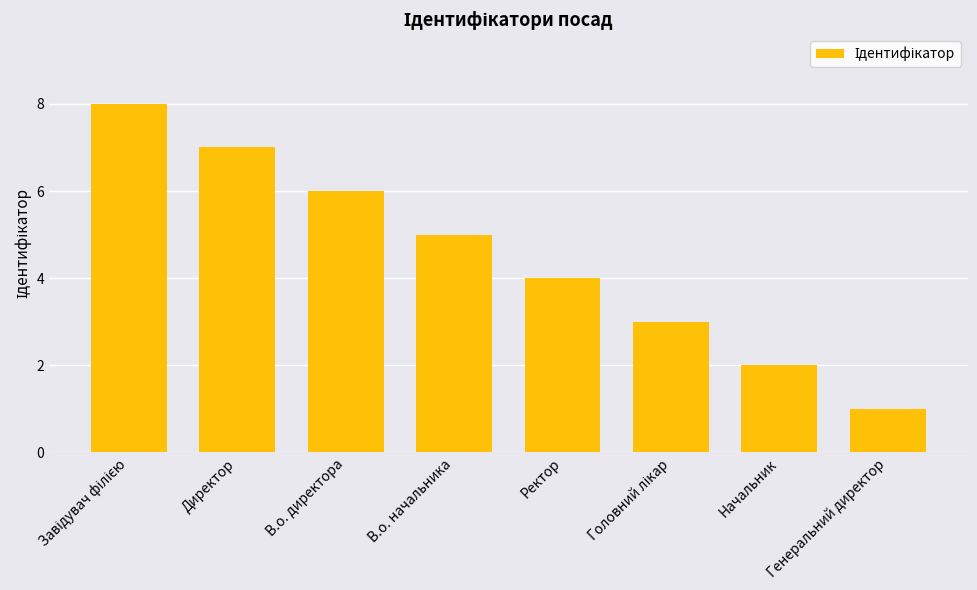

What is the difference between the maximum and minimum values?

7